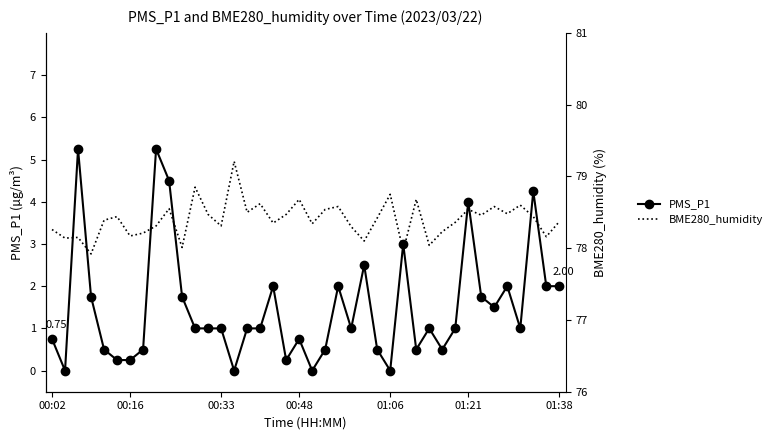

True or false: PMS_P1 has more than 1 interior local peaks.

True